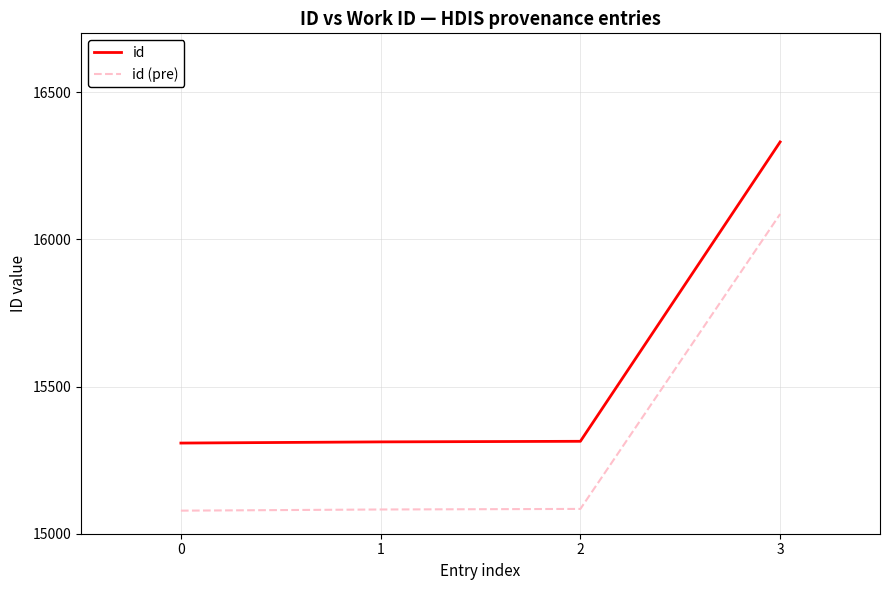

What is the difference between the id values at 3 and 2?

1017.0